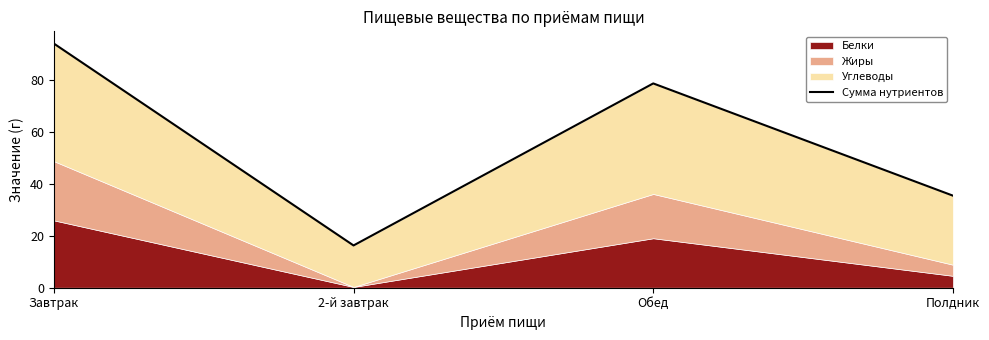

How many points are lower than both their immediate neighbors (excluding endpoints)?

1